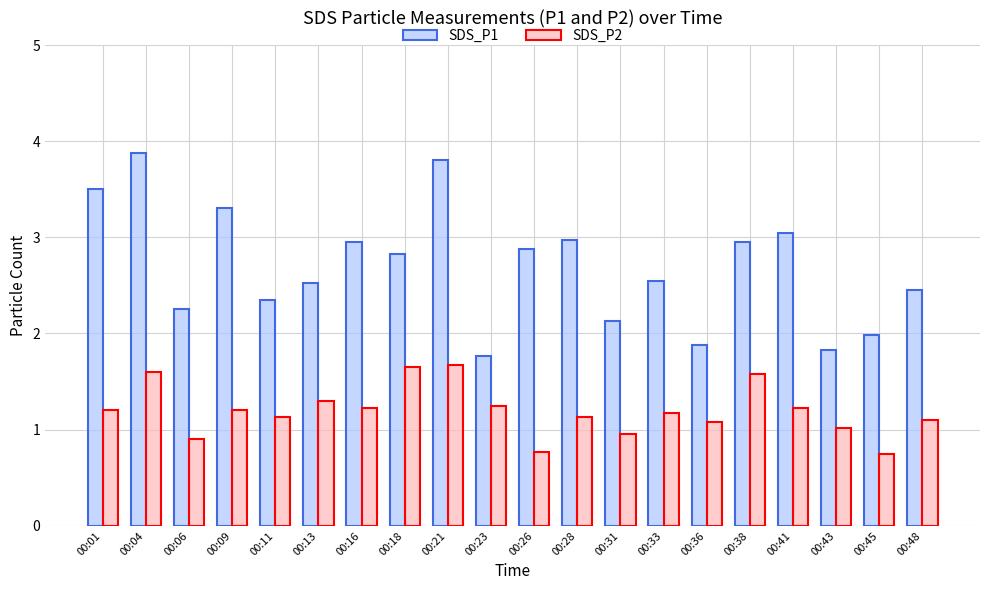

At 00:41, list the series in order from largest to smallest.

SDS_P1, SDS_P2